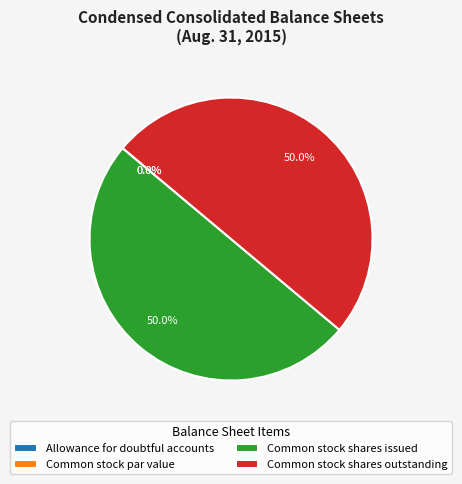

The Common stock shares outstanding slice represents 60% of the pie. True or false?

False